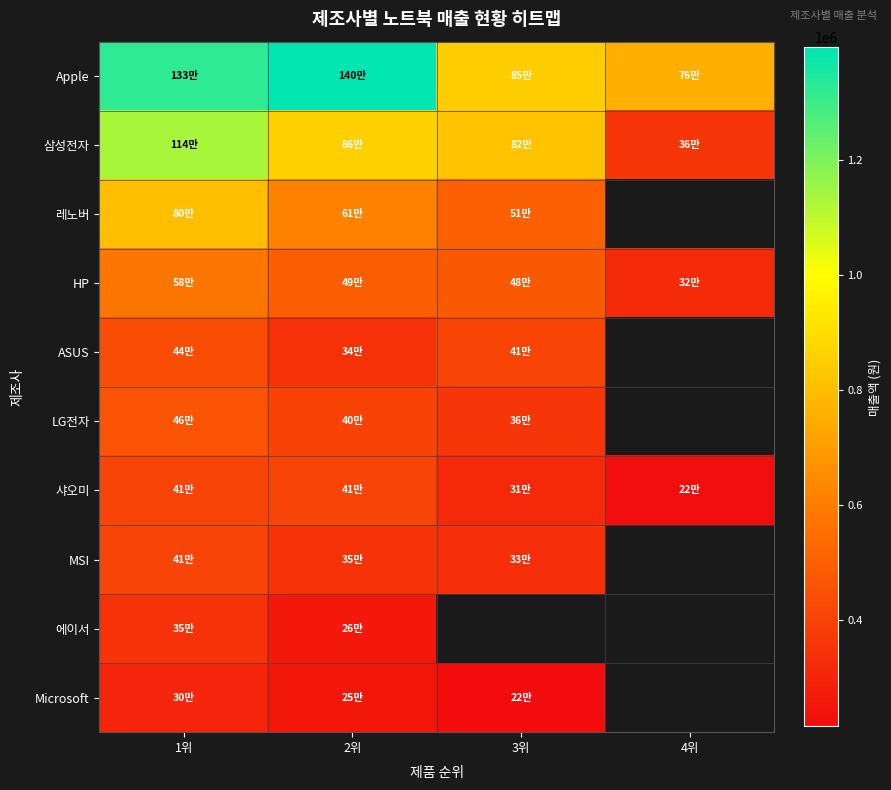

What is the approximate value of 에이서 at 2위?

257856.0